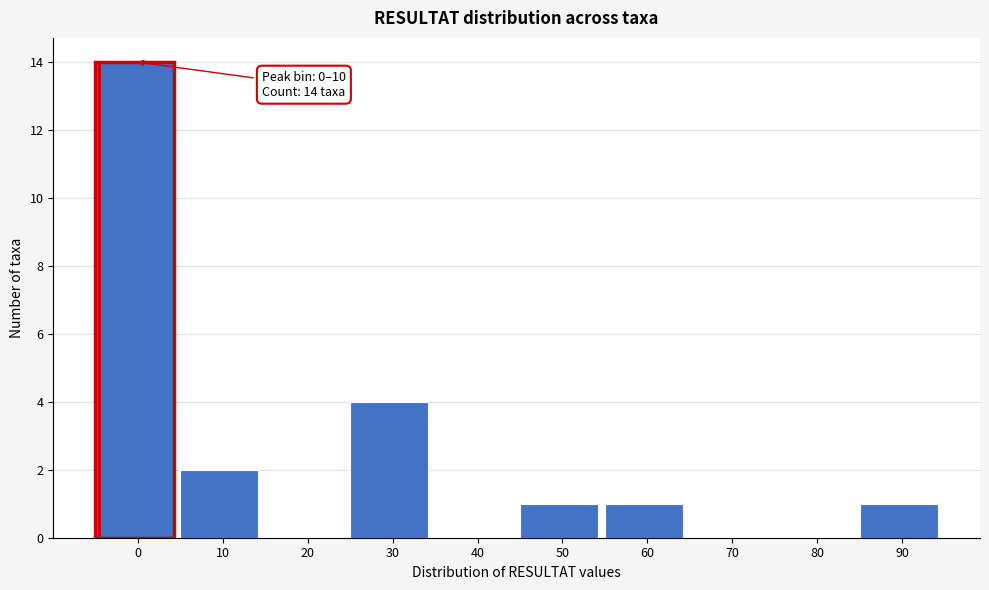

Reading left to right, list all the values displayed in this chart.

0=14	10=2	20=0	30=4	40=0	50=1	60=1	70=0	80=0	90=1